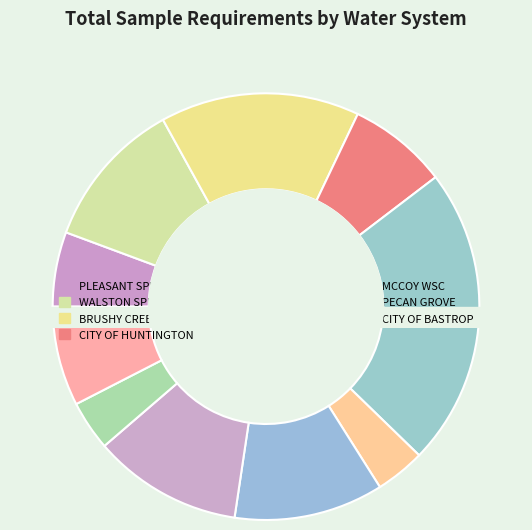

Does RAYBURN WATER represent more than half of the total?

No